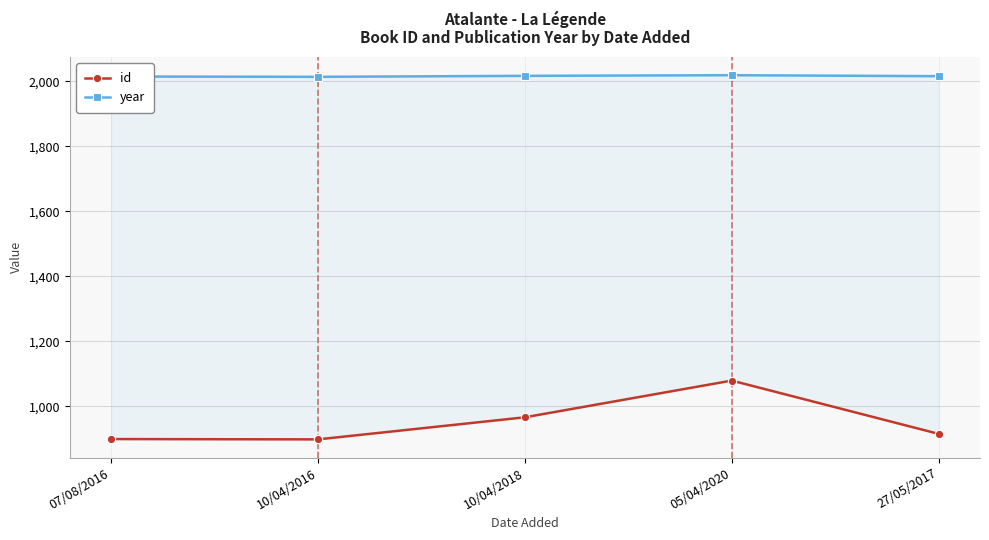

True or false: year and id intersect in this chart.

False